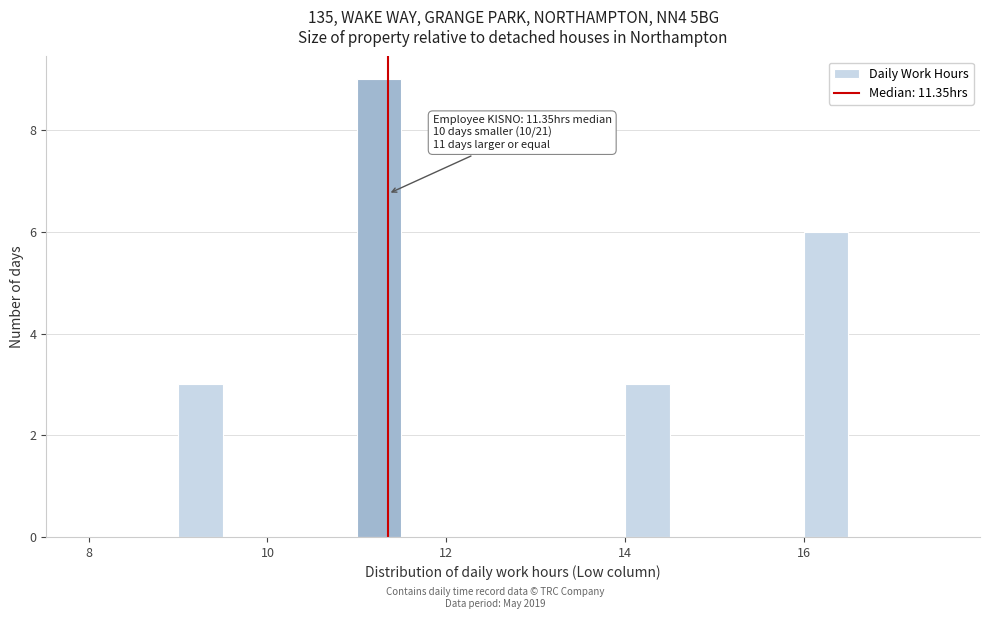

Read against the x-axis, roughly where is the centre of the tallest bar?

11.2